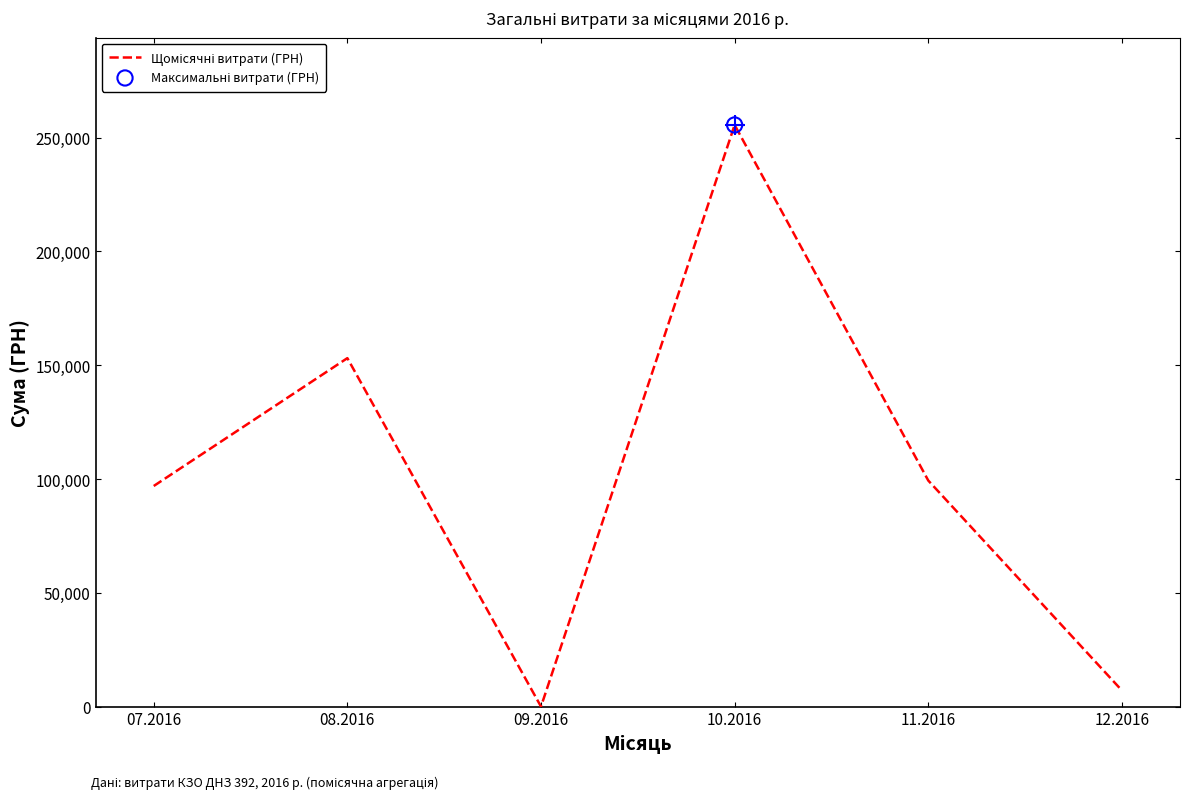

Which has a higher value, 09.2016 or 12.2016?

12.2016